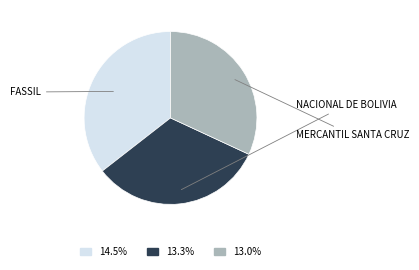

How many slices are in this pie chart?

3